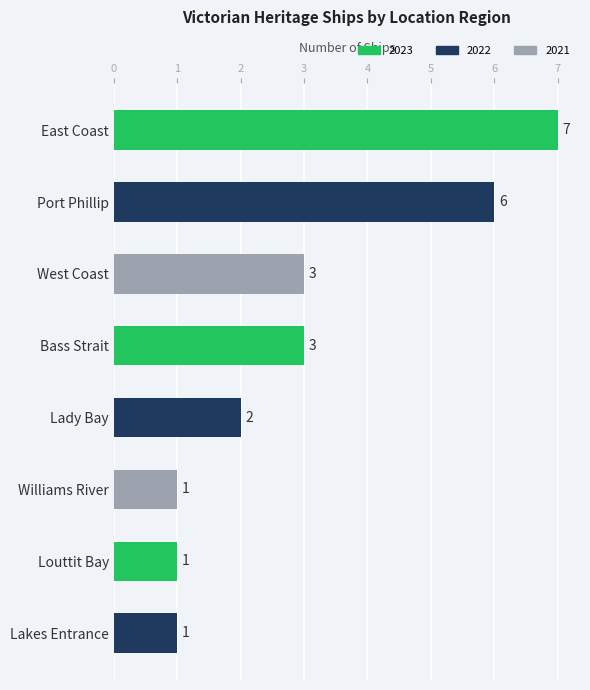

What is the label of the 8th bar from the top?

Lakes Entrance